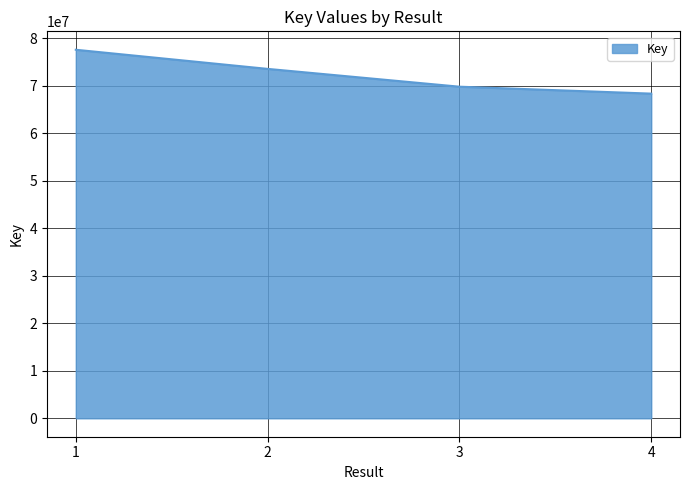

Where does the data first go above 73592325?

1